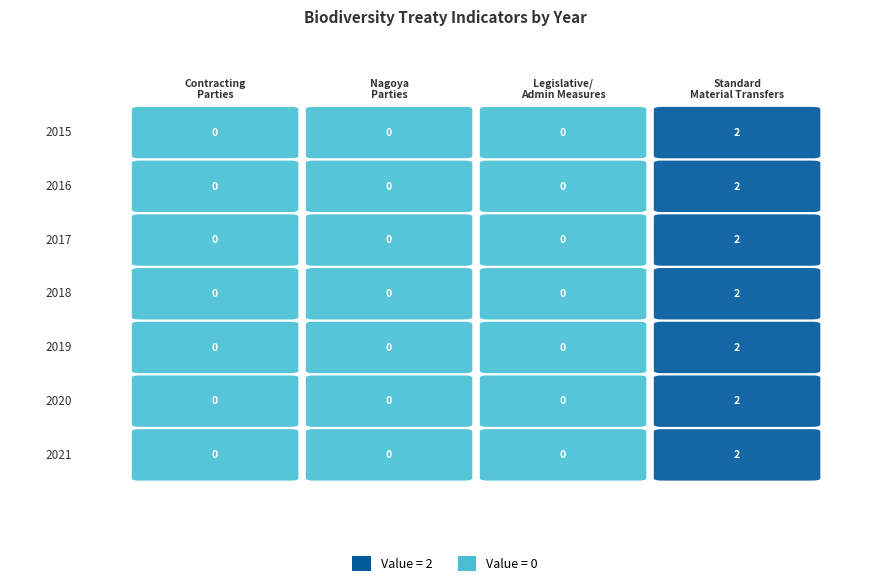

What is the spread (max minus min) of values at 2019?

2